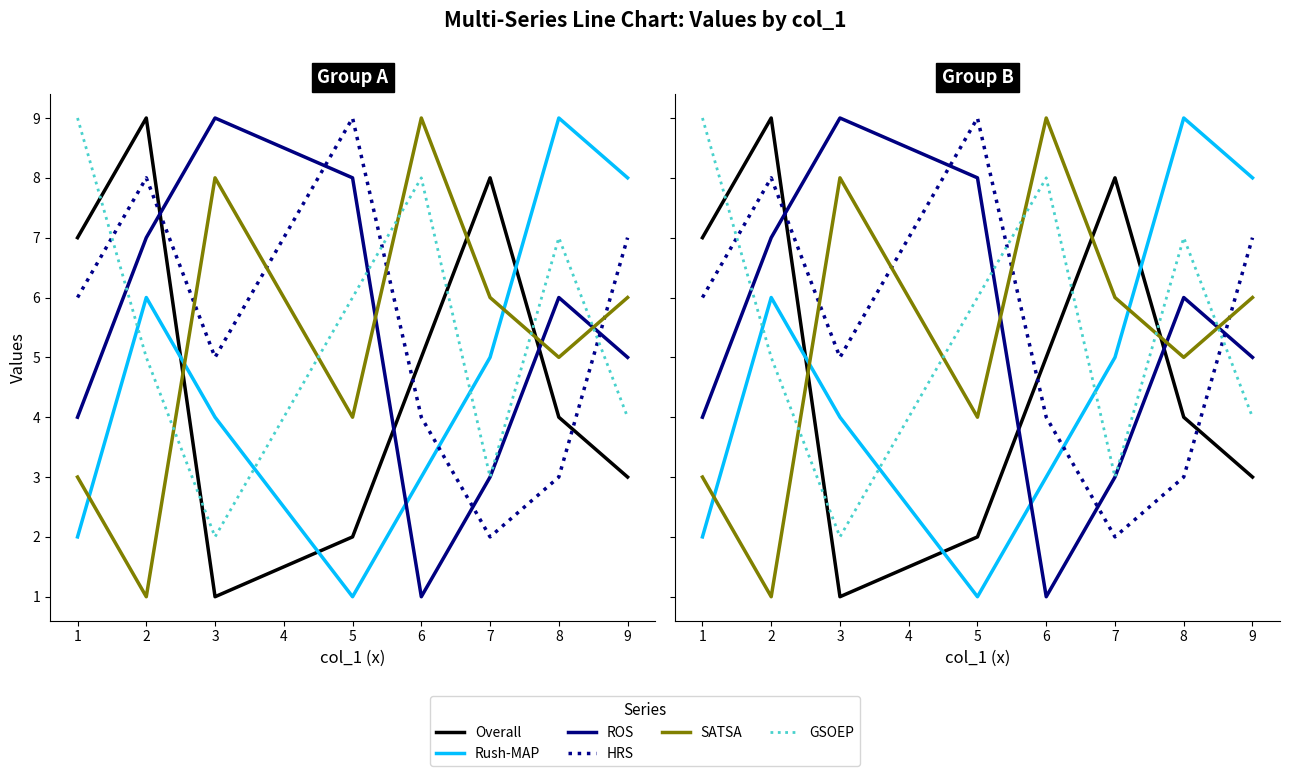

How many interior local peaks does the ROS series have?

2